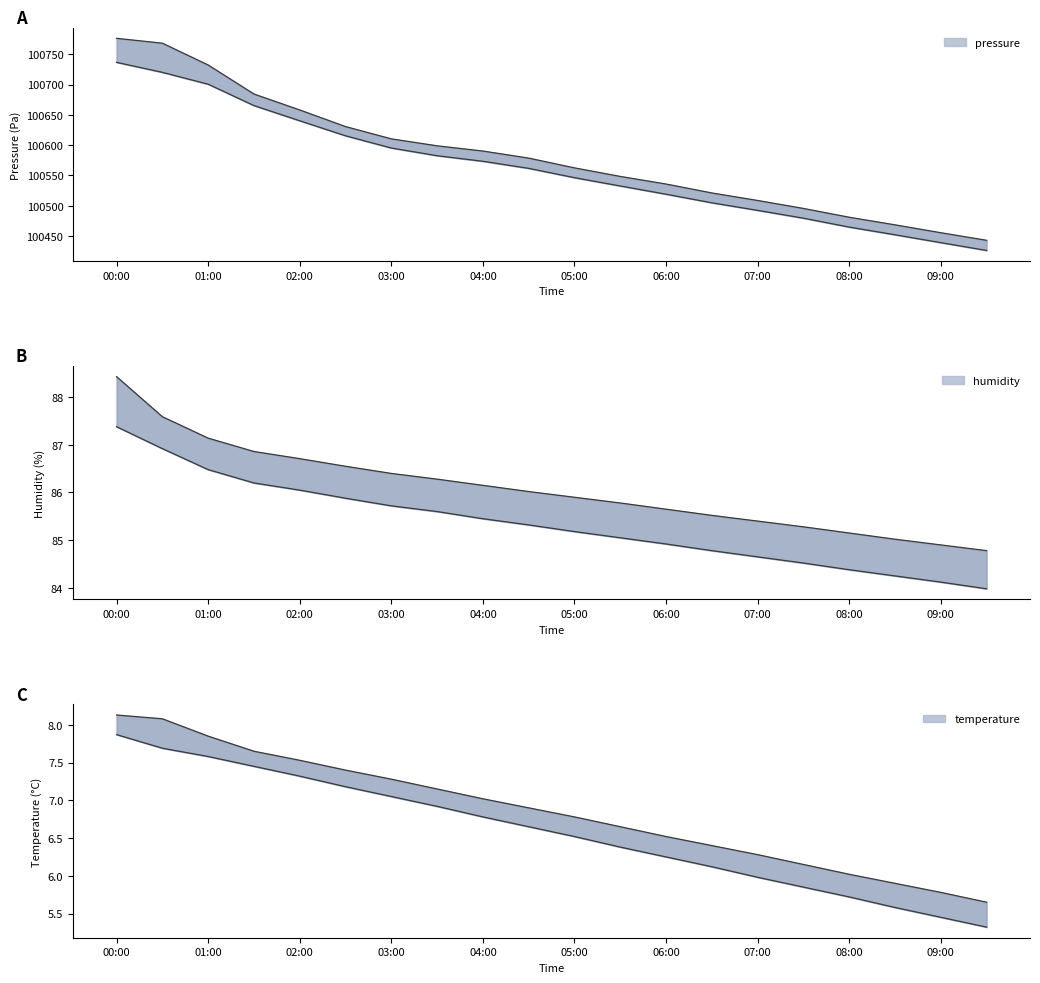

Which series has the largest range (max minus min)?

pressure